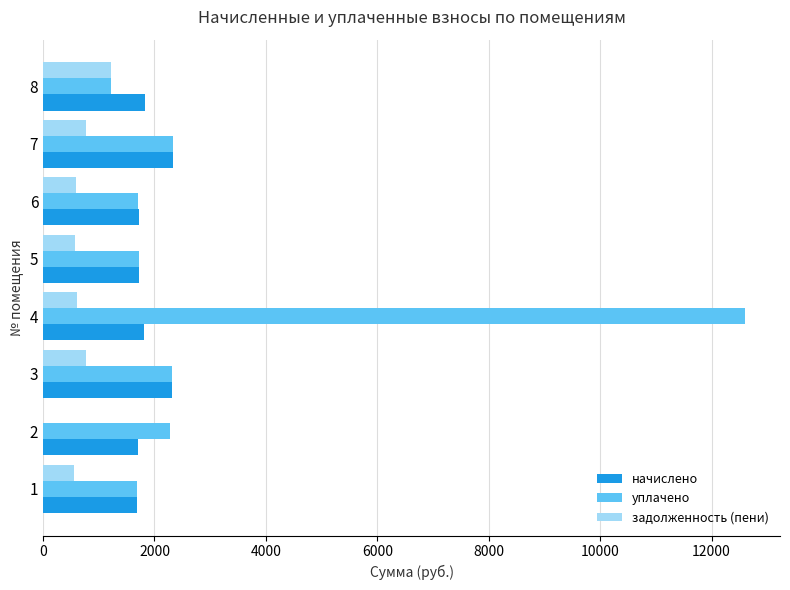

What is the sum of all задолженность (пени) values?

5102.3